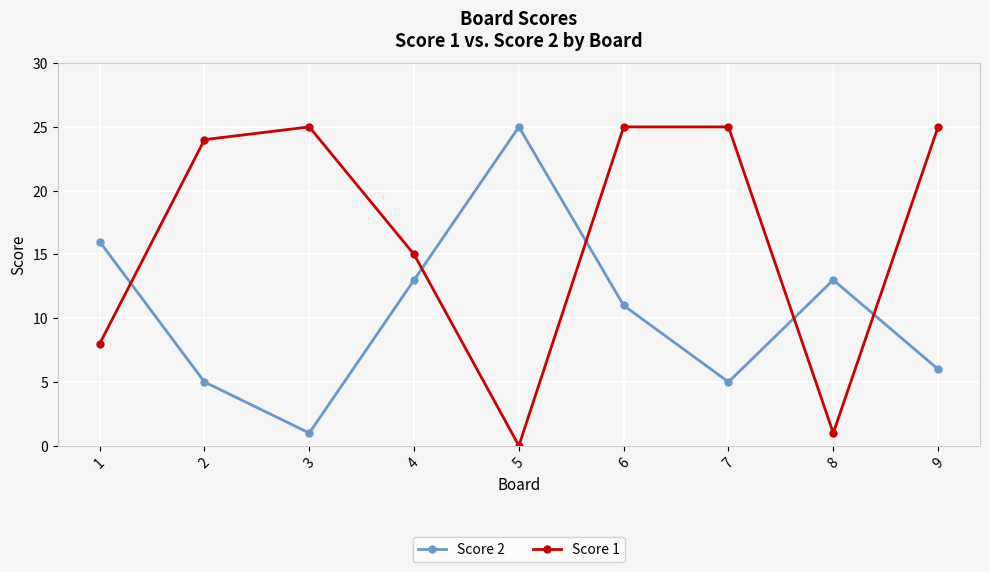

What is the greatest value displayed?

25